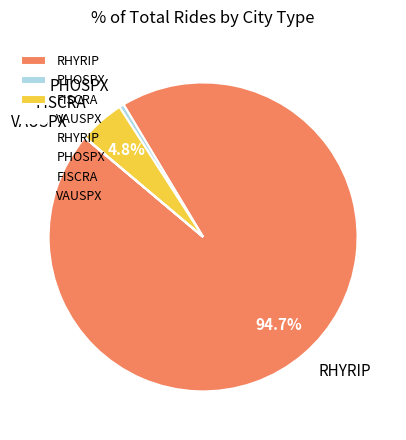

Does PHOSPX represent more than half of the total?

No